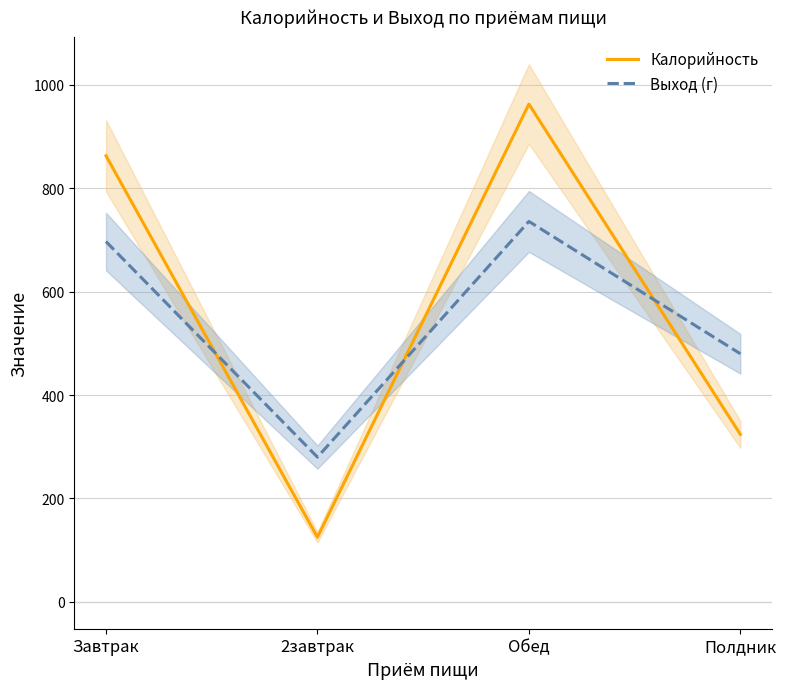

How many values in the Калорийность series are below 863?

2